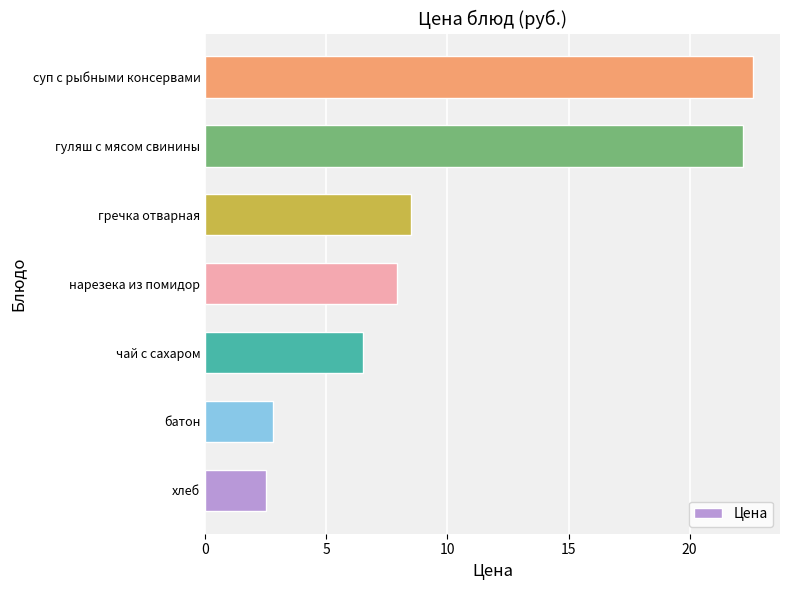

What is the greatest value displayed?

22.6